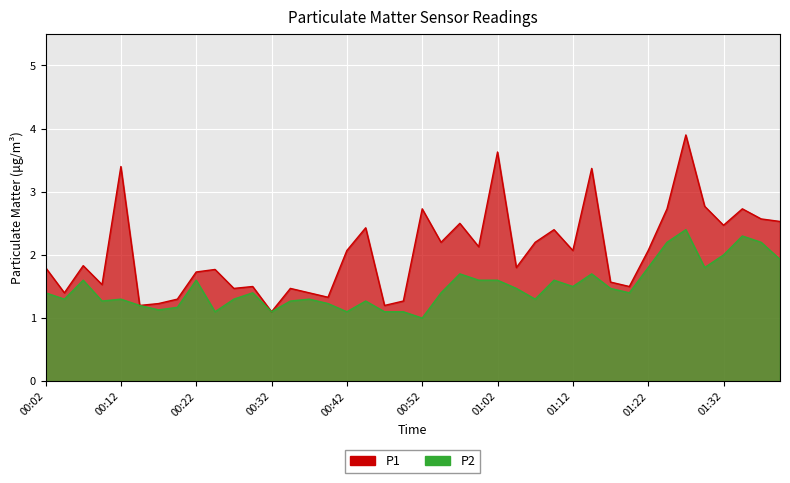

Reading left to right, extract all data points from this chart.

P1: 00:02=1.8	00:04=1.4	00:07=1.8	00:09=1.5	00:12=3.4	00:14=1.2	00:17=1.2	00:19=1.3	00:22=1.7	00:24=1.8	00:27=1.5	00:29=1.5	00:32=1.1	00:34=1.5	00:37=1.4	00:39=1.3	00:42=2.1	00:44=2.4	00:47=1.2	00:50=1.3	00:52=2.7	00:55=2.2	00:57=2.5	01:00=2.1	01:02=3.6	01:05=1.8	01:07=2.2	01:10=2.4	01:12=2.1	01:15=3.4	01:17=1.6	01:20=1.5	01:22=2.1	01:25=2.7	01:27=3.9	01:30=2.8	01:32=2.5	01:35=2.7	01:37=2.6	01:40=2.5
P2: 00:02=1.4	00:04=1.3	00:07=1.6	00:09=1.3	00:12=1.3	00:14=1.2	00:17=1.1	00:19=1.2	00:22=1.6	00:24=1.1	00:27=1.3	00:29=1.4	00:32=1.1	00:34=1.3	00:37=1.3	00:39=1.2	00:42=1.1	00:44=1.3	00:47=1.1	00:50=1.1	00:52=1.0	00:55=1.4	00:57=1.7	01:00=1.6	01:02=1.6	01:05=1.5	01:07=1.3	01:10=1.6	01:12=1.5	01:15=1.7	01:17=1.5	01:20=1.4	01:22=1.8	01:25=2.2	01:27=2.4	01:30=1.8	01:32=2.0	01:35=2.3	01:37=2.2	01:40=1.9